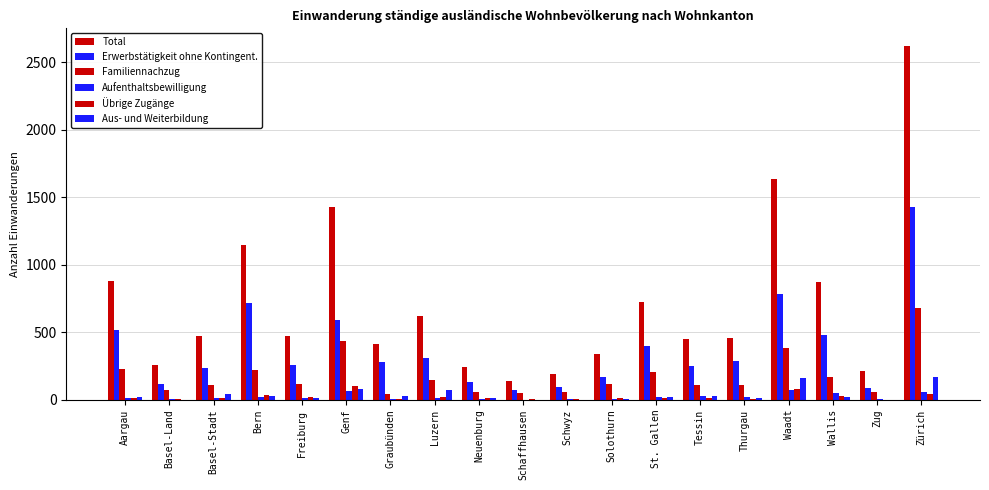

How many categories are shown in the chart?

19